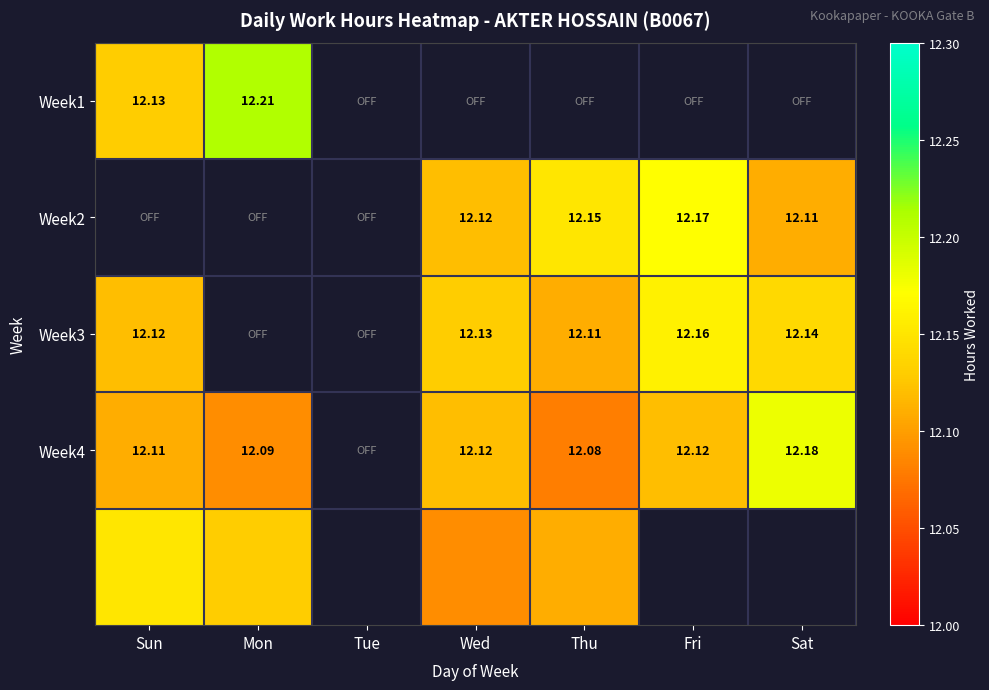

Is the value of Week4 at Wed greater than the value of Week2 at Thu?

No